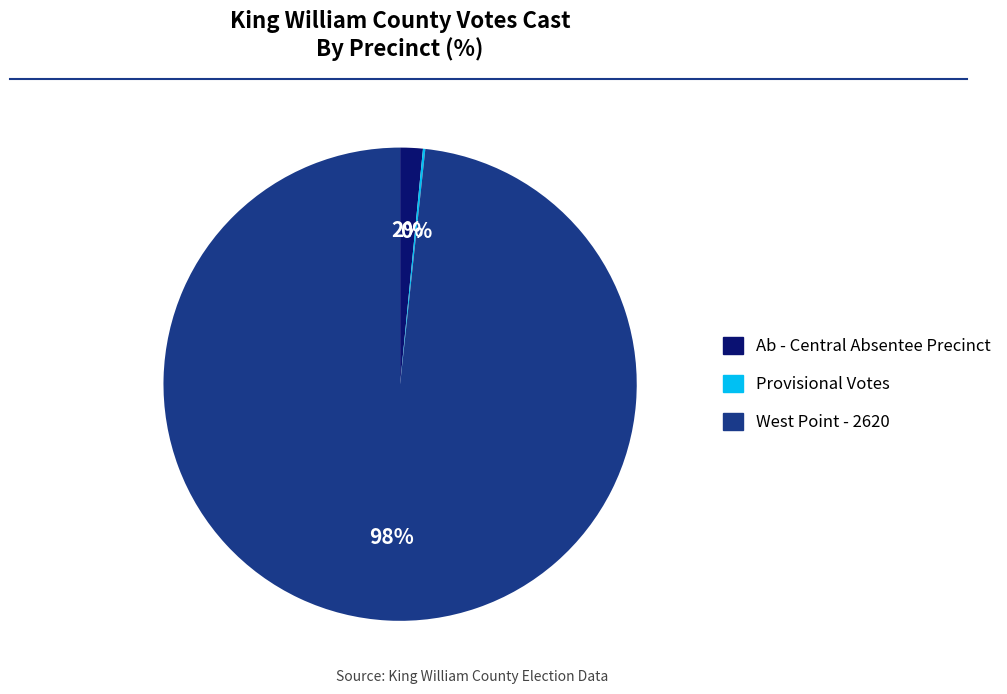

Which category has the biggest portion of the pie?

West Point - 2620